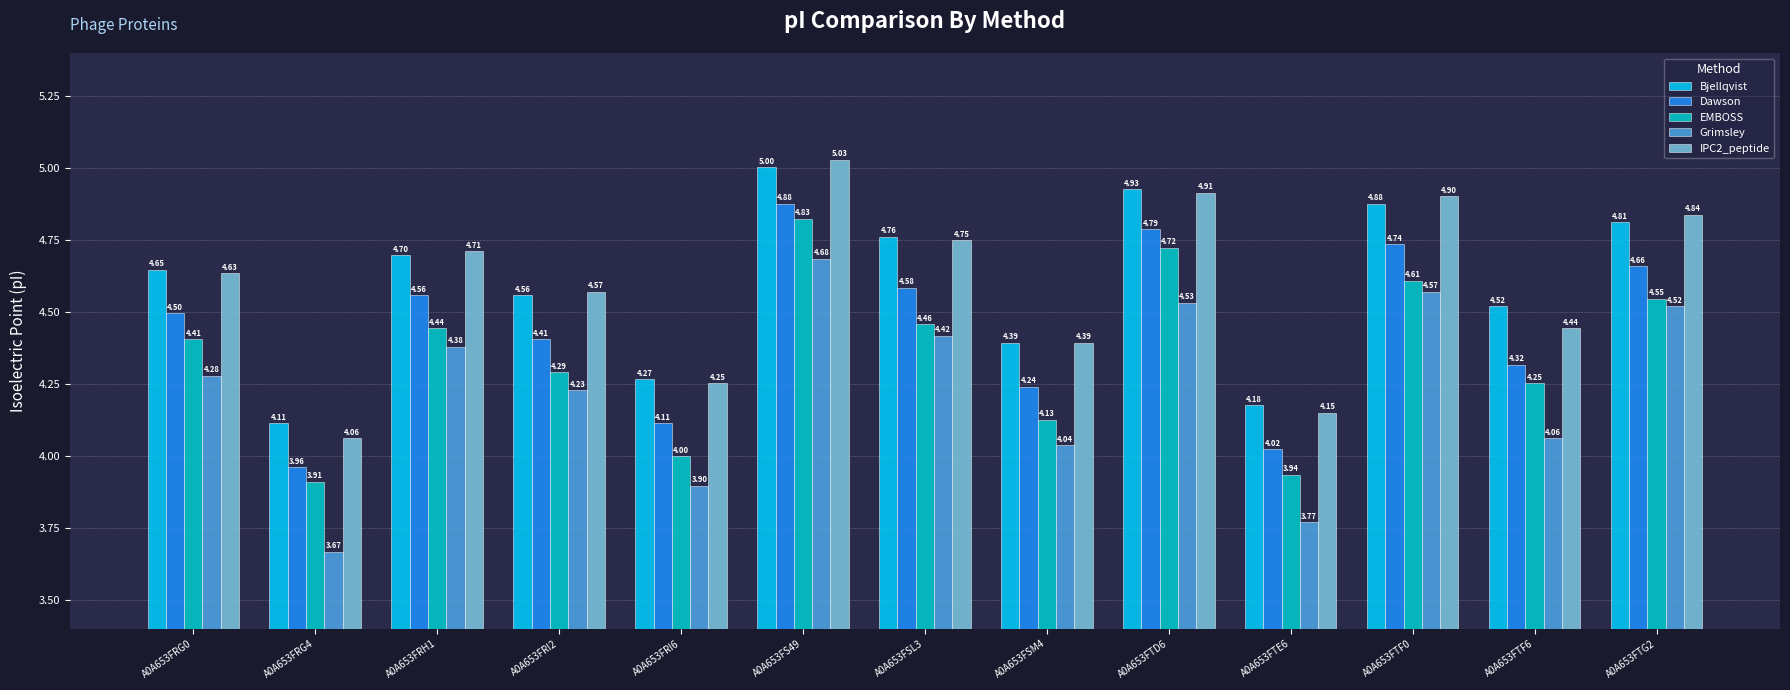

How many groups of bars are there?

13